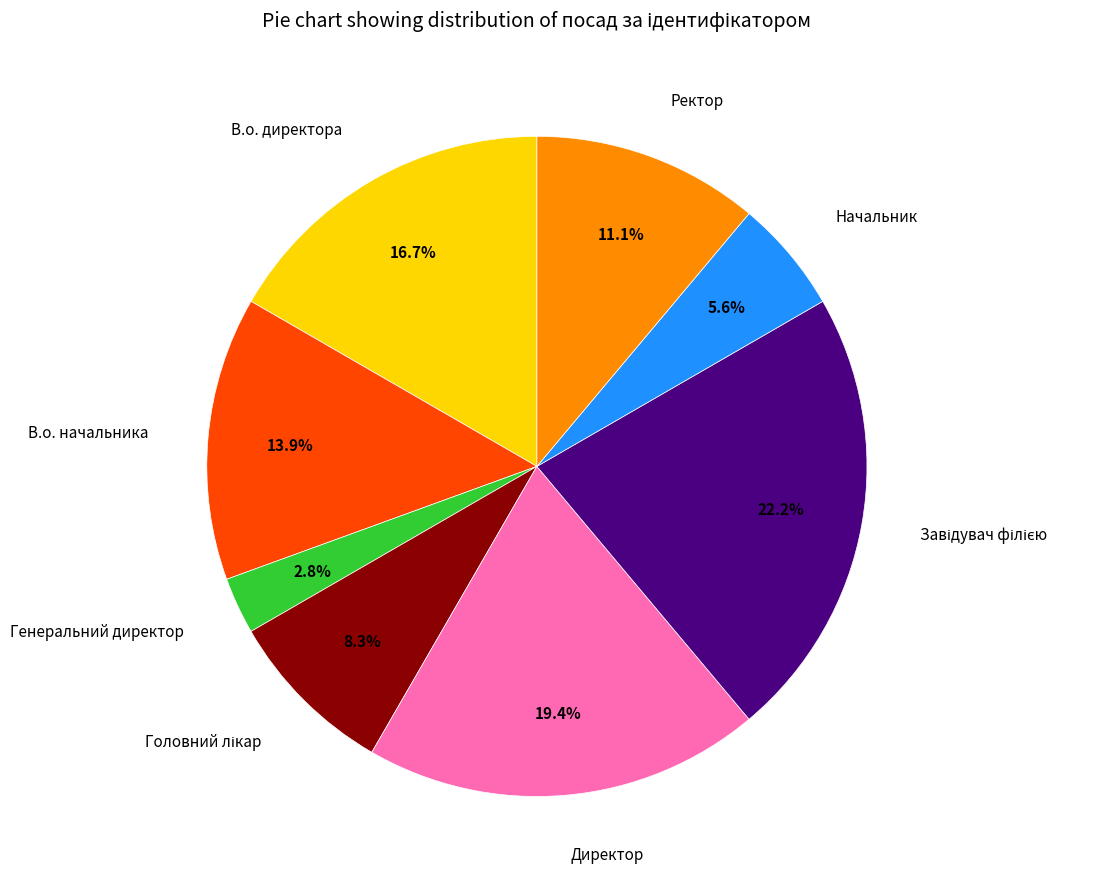

To the nearest percent, what is the average slice percentage?

12%